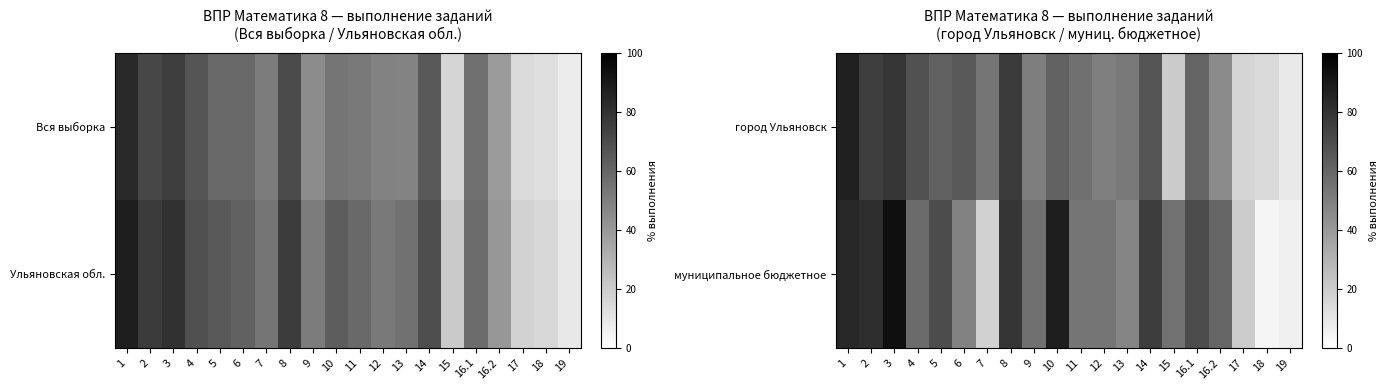

The value of муниципальное бюджетное at 10 is 88.0. True or false?

True